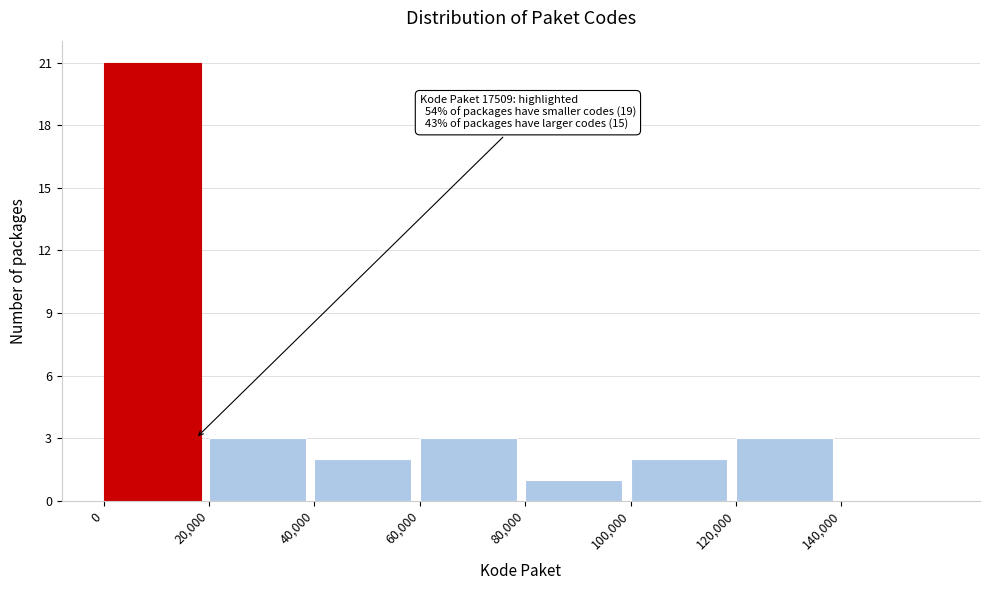

Over which range of the x-axis is the bar tallest?

0 to 20000